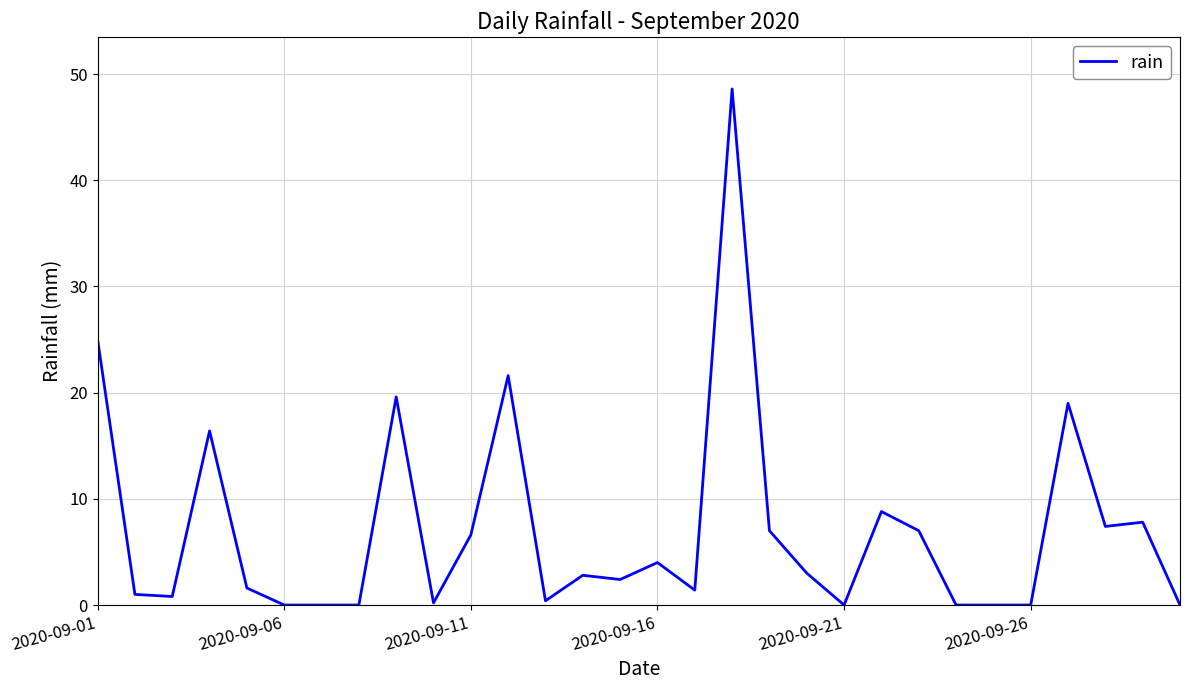

What is the maximum value shown in the chart?

48.6